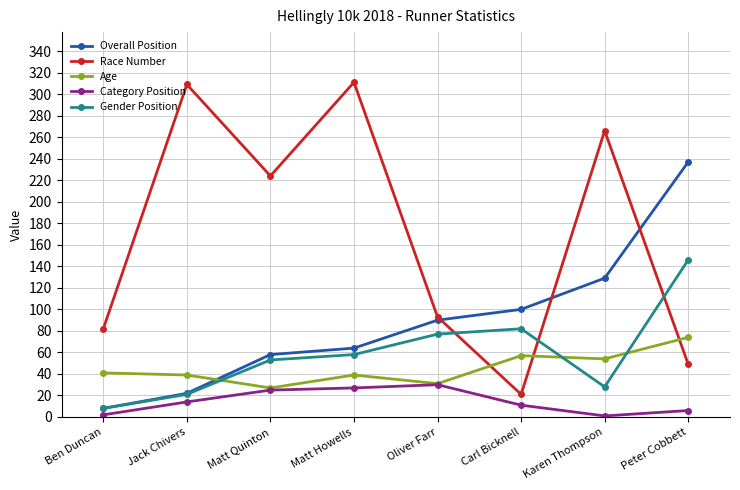

Where is Category Position nearest to the value 15?

Jack Chivers